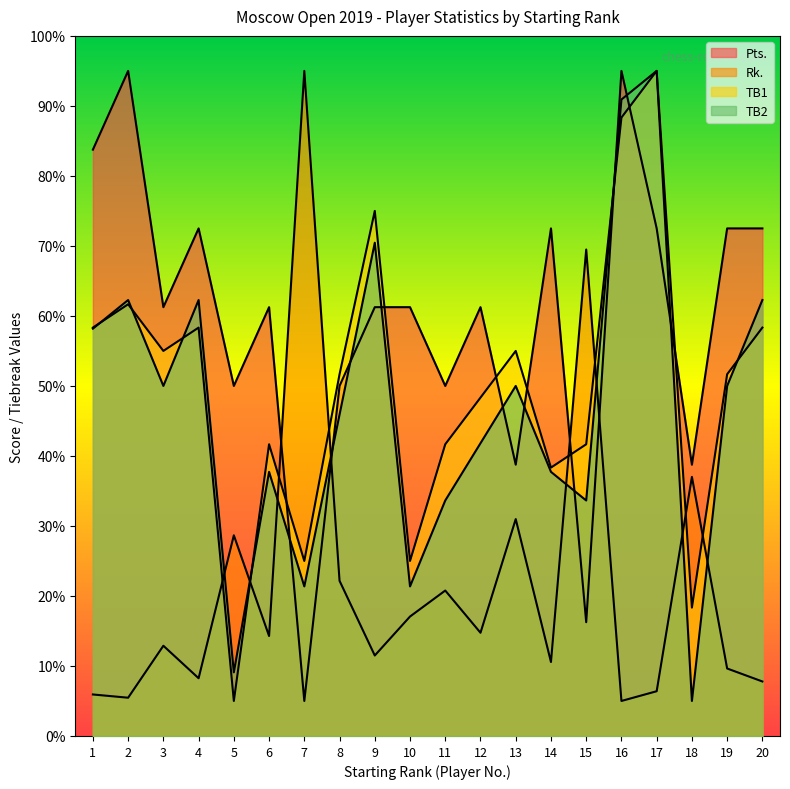

The TB2 series shows 50.0 at 3. True or false?

True